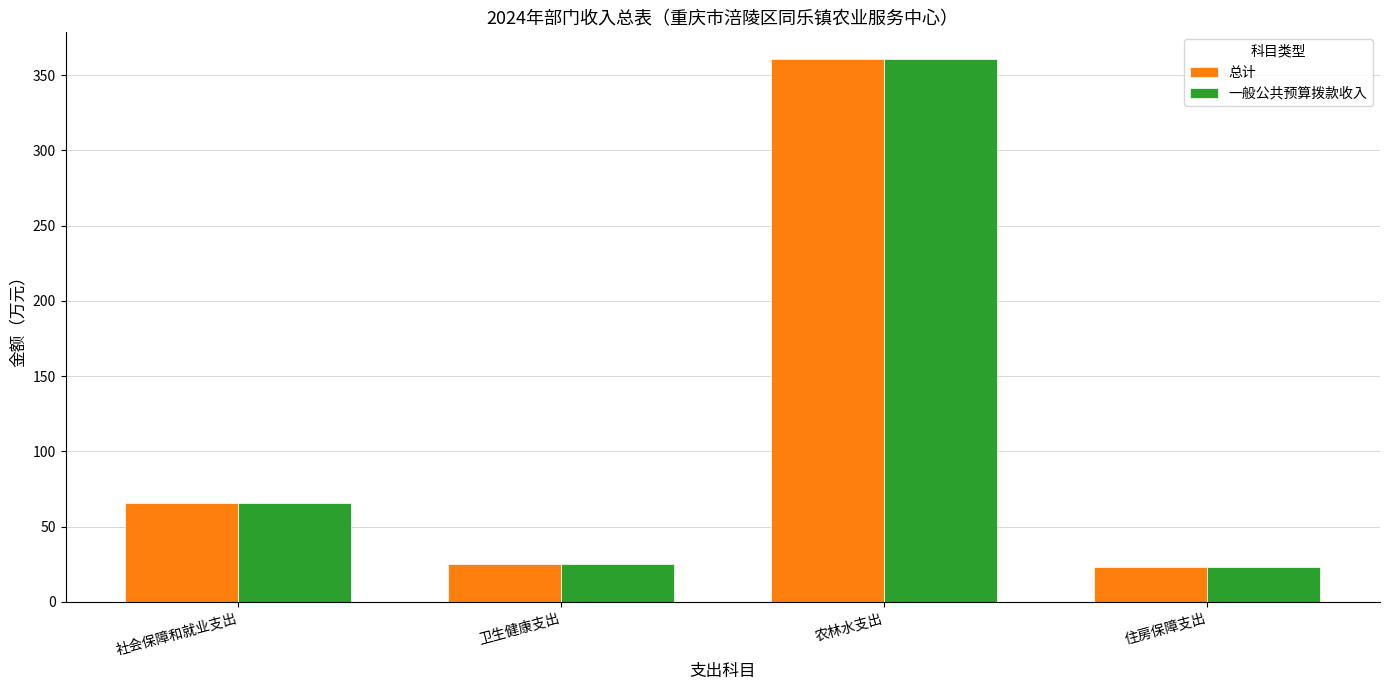

Count the number of categories in the chart.

4